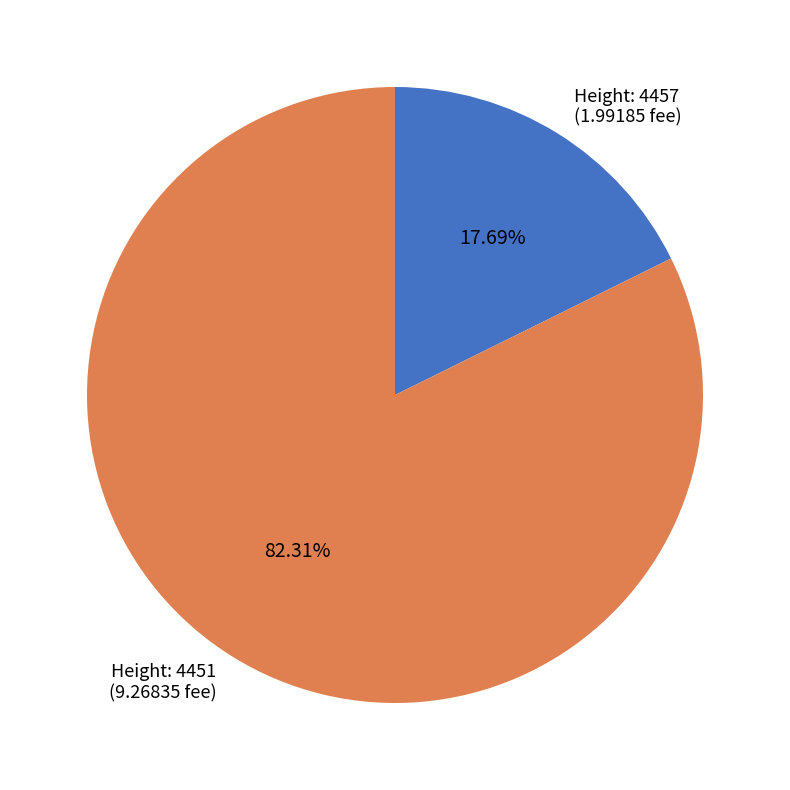

How many segments does this pie chart have?

2